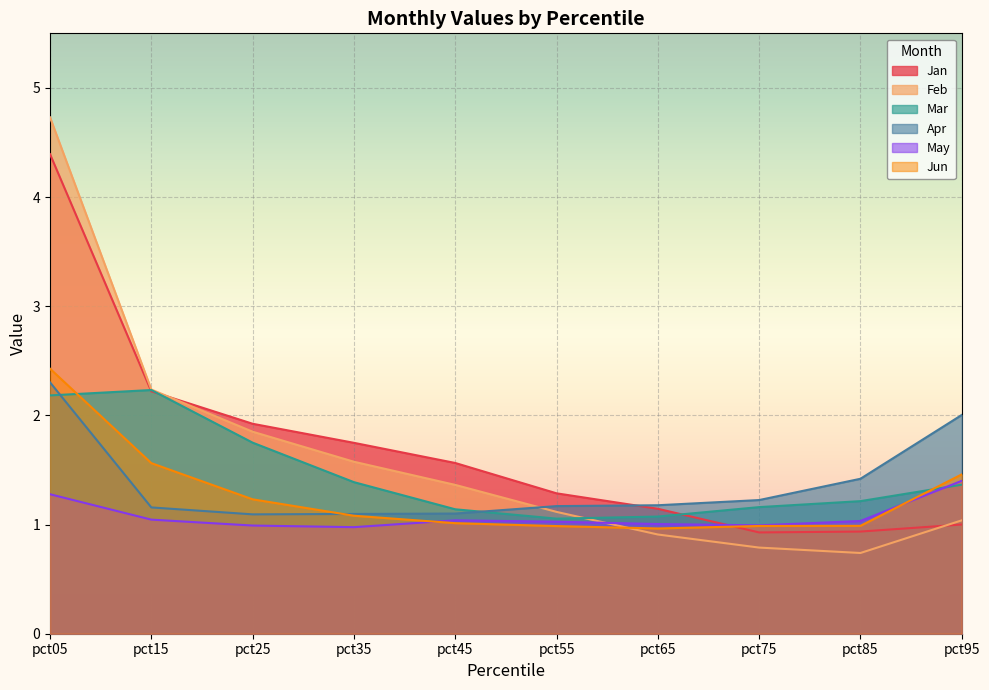

What is the sum of all Mar values?

14.6